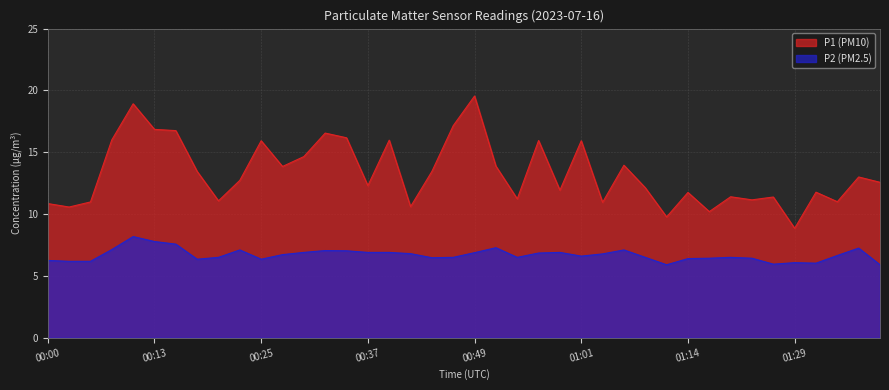

Rank the series by their average value, from highest to lowest.

P1 (PM10), P2 (PM2.5)